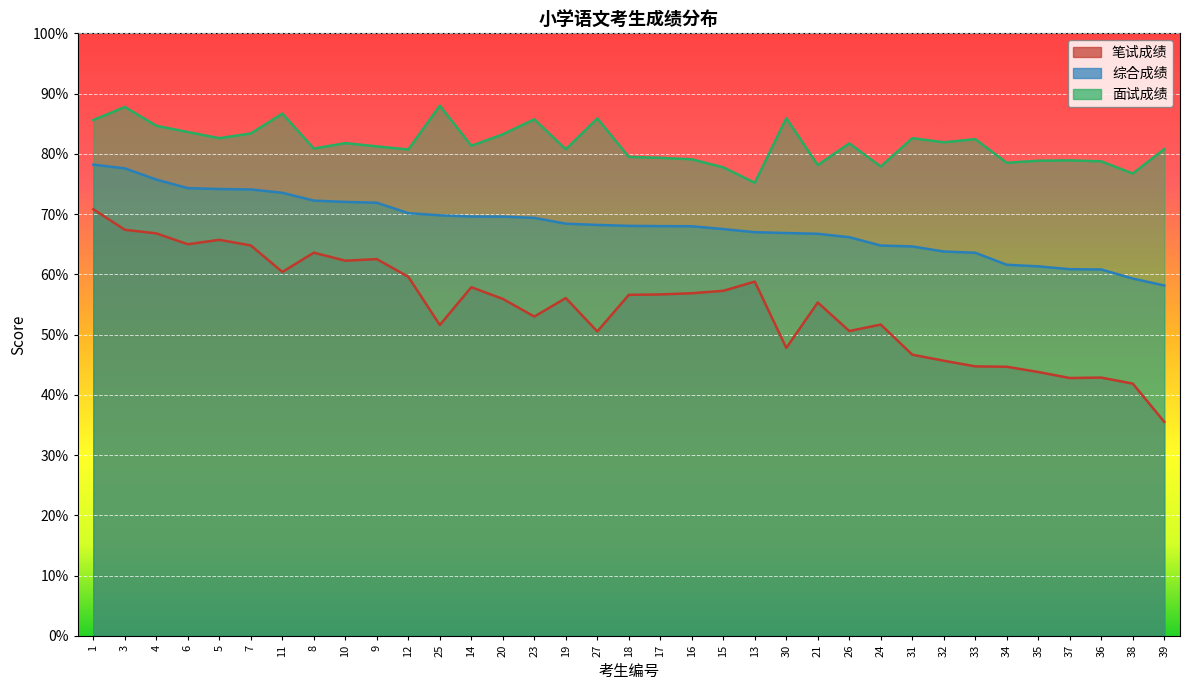

At which category does 面试成绩 reach its first local valley?

5